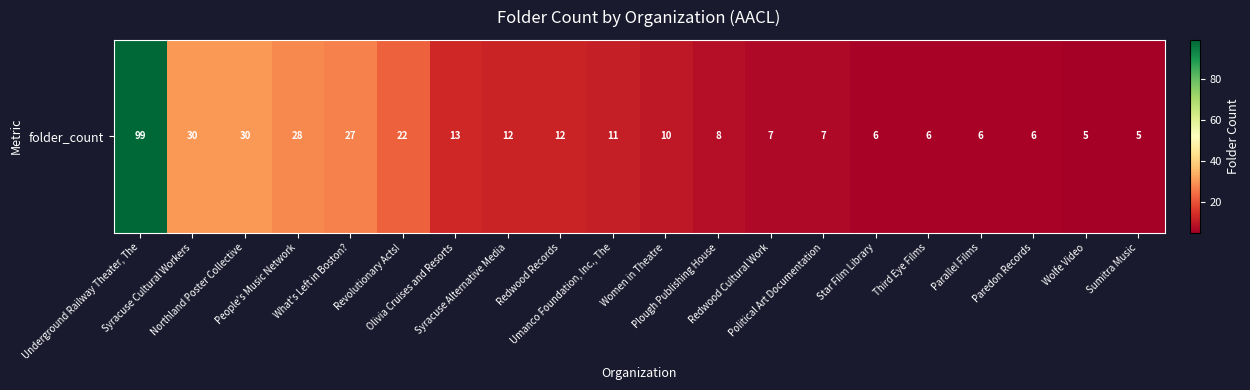

What is the minimum value shown in the chart?

5